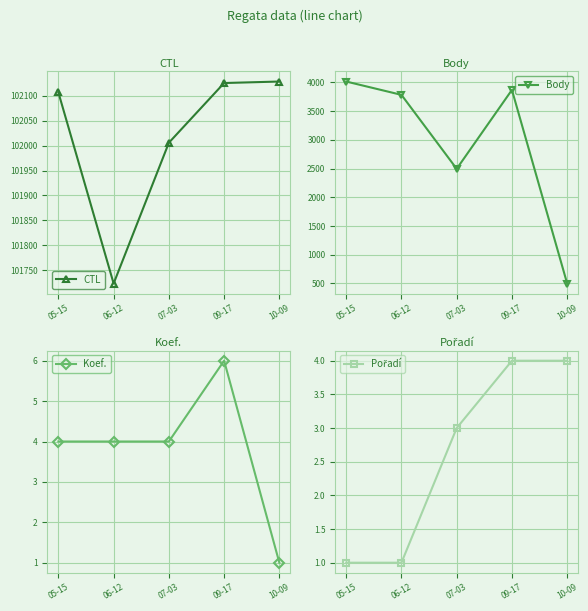

What is the difference between the highest and lowest values at 09-17?

102122